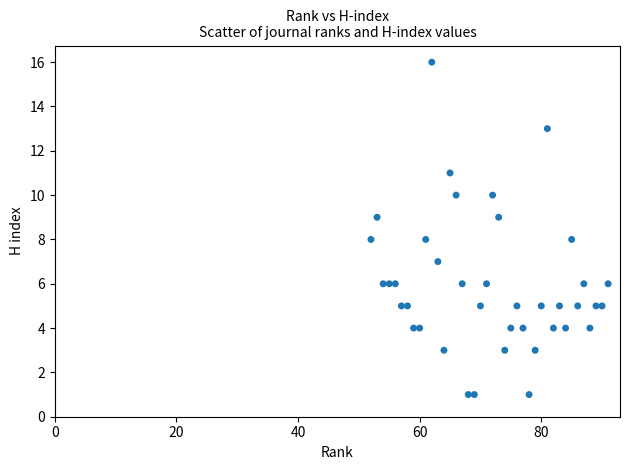

What is the range of X values (max minus min)?

39